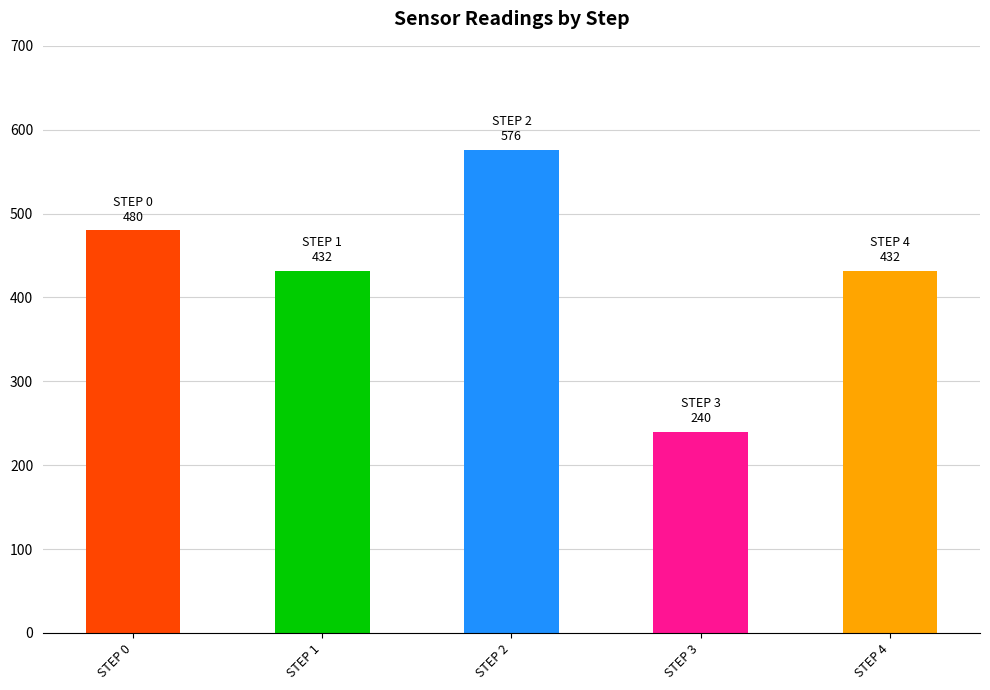

How many bars are there in total?

5